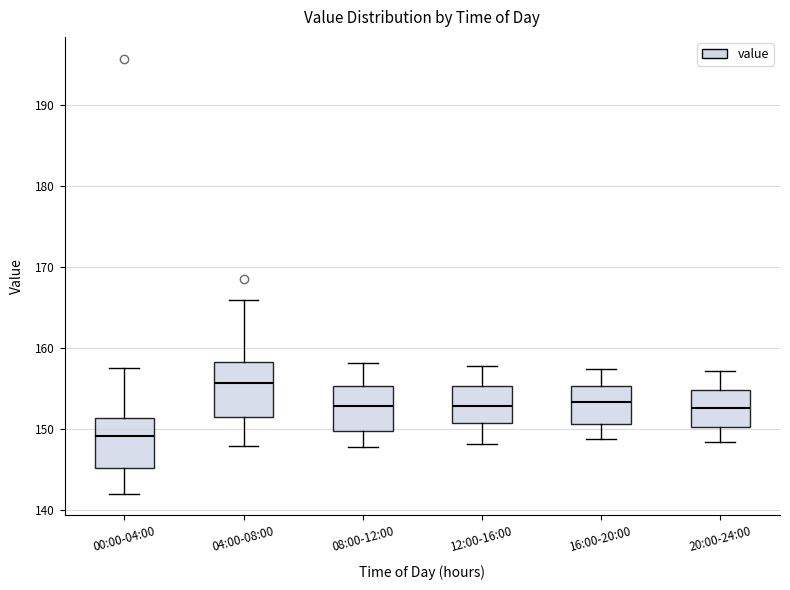

Which box's median line is the highest?

04:00-08:00